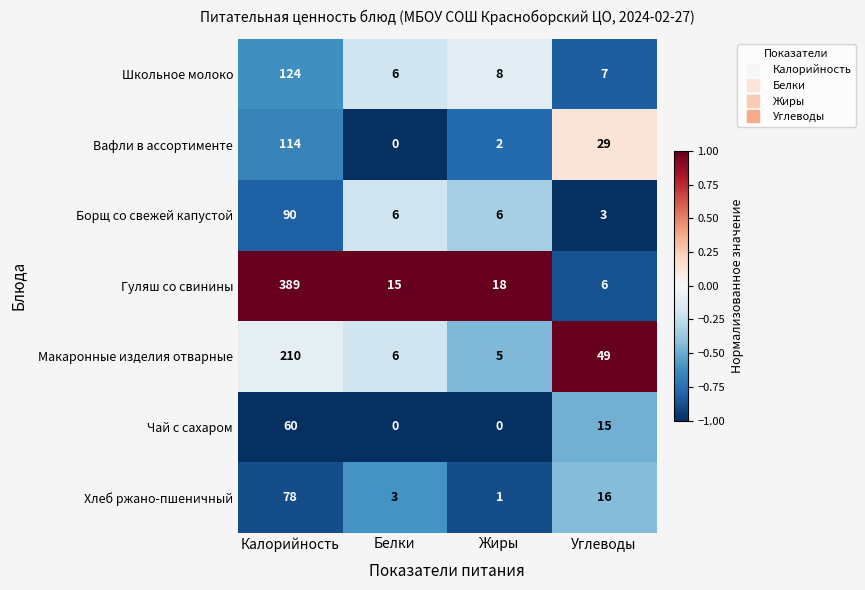

What is the difference between the highest and lowest values at Углеводы?

46